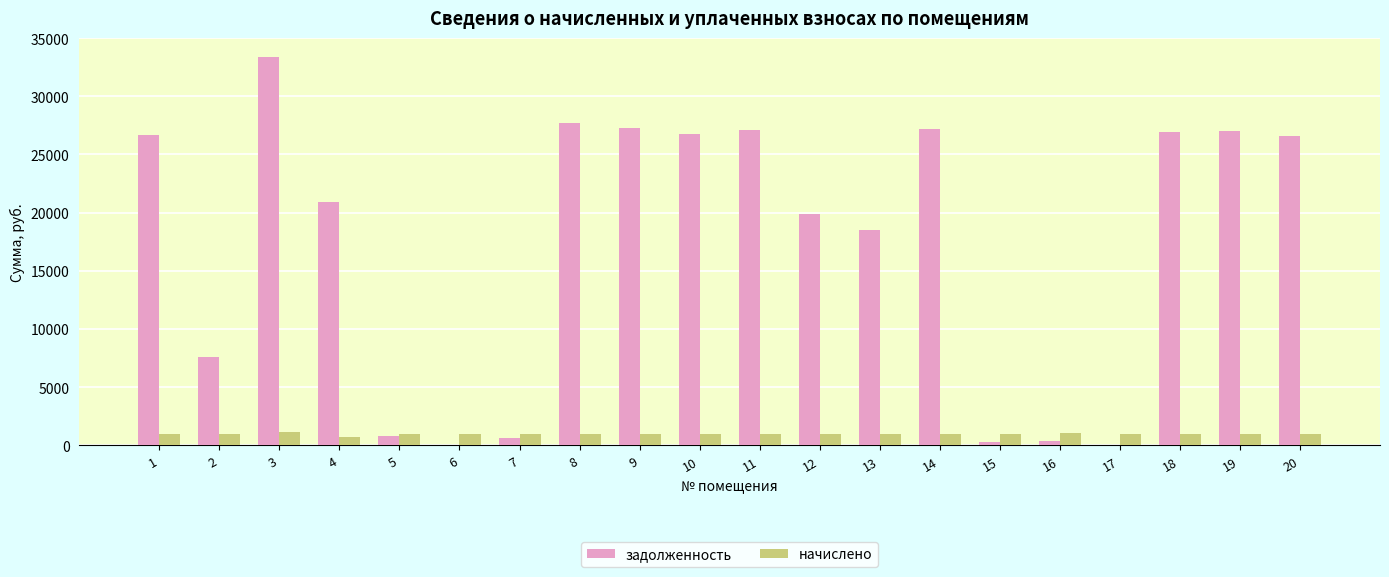

At which category is the sum across all series the highest?

3